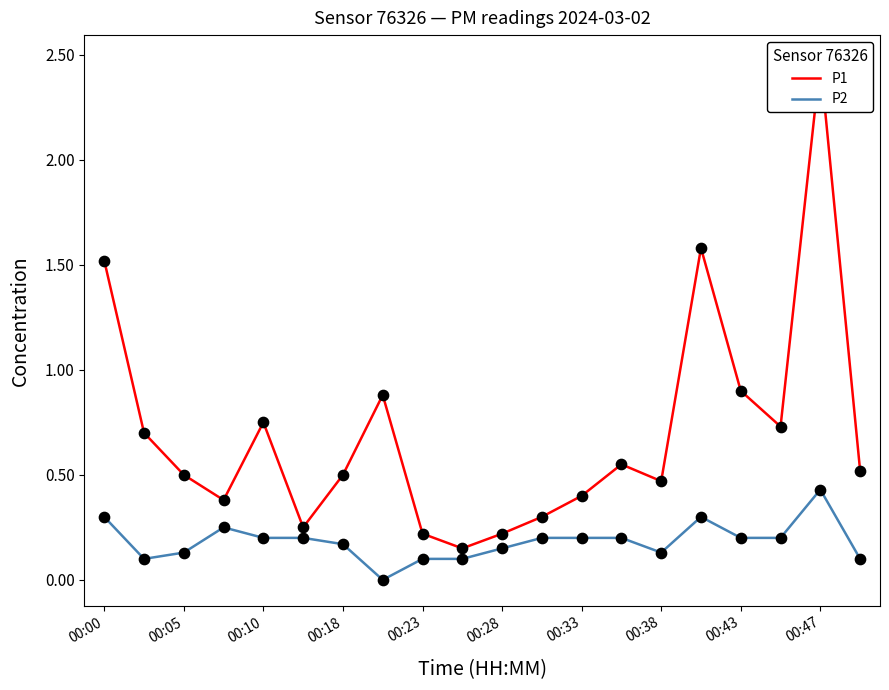

At how many categories does at least one series exceed 2?

1